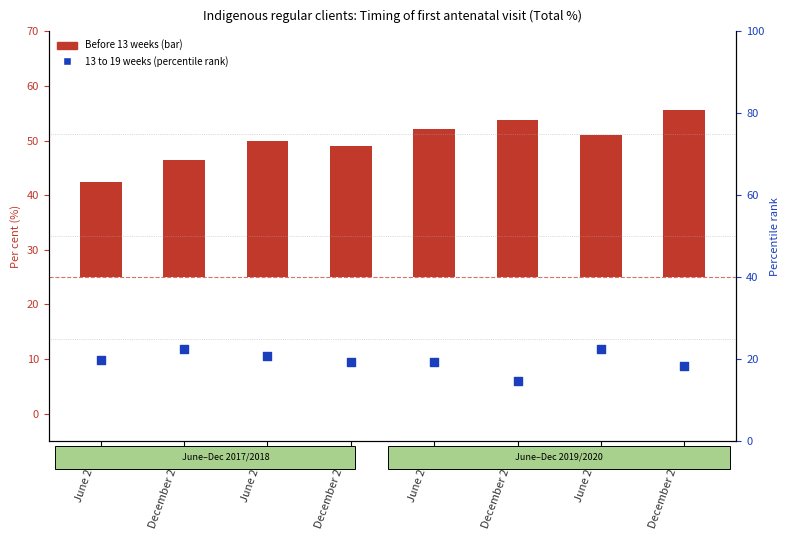

At how many categories does at least one series exceed 24?

6